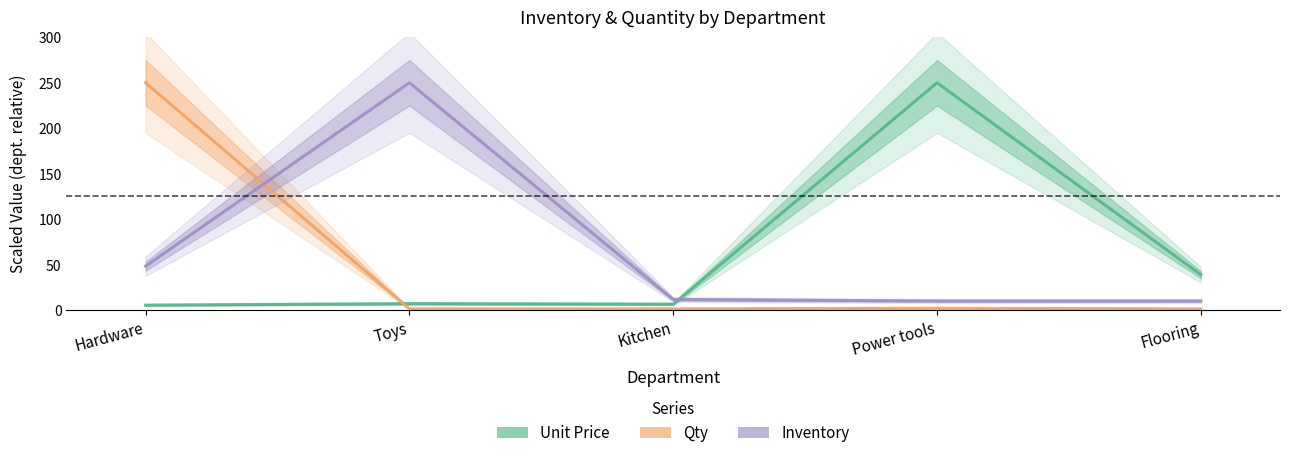

At which category is the sum across all series the highest?

Hardware